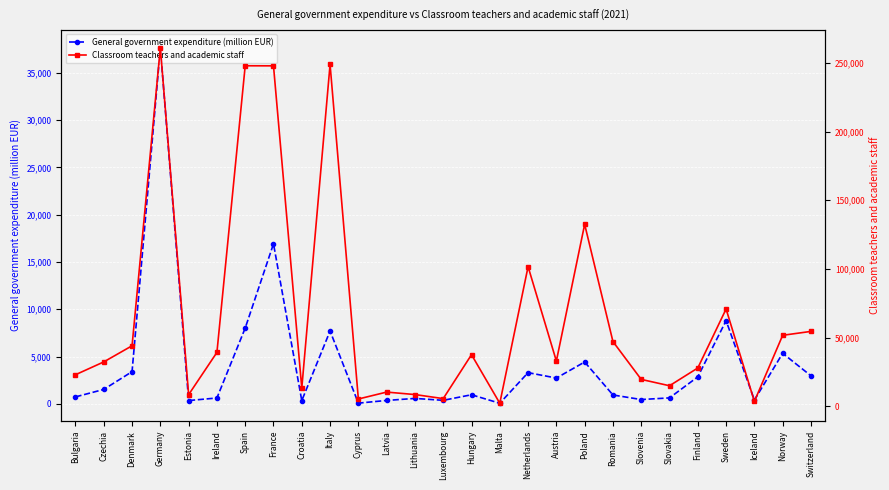

Which series changed the most between France and Sweden?

Classroom teachers and academic staff